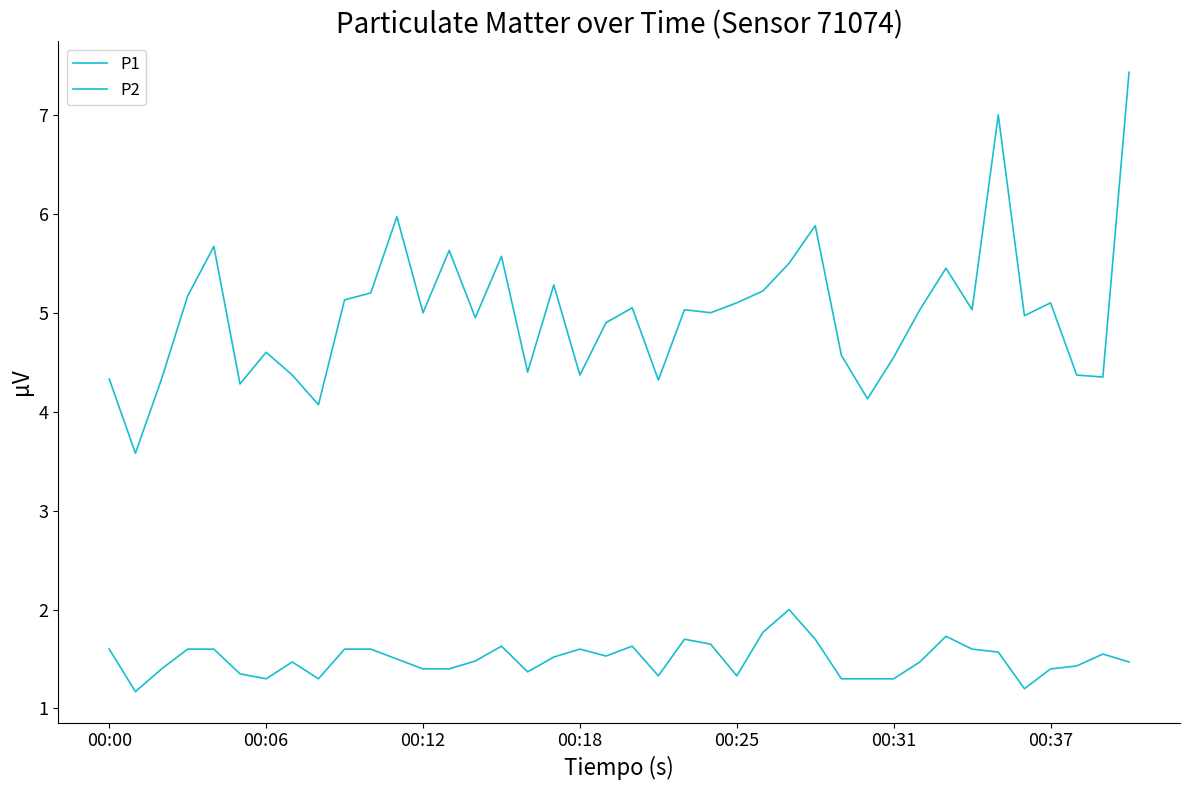

At which label is P1 closest to 5?

00:12